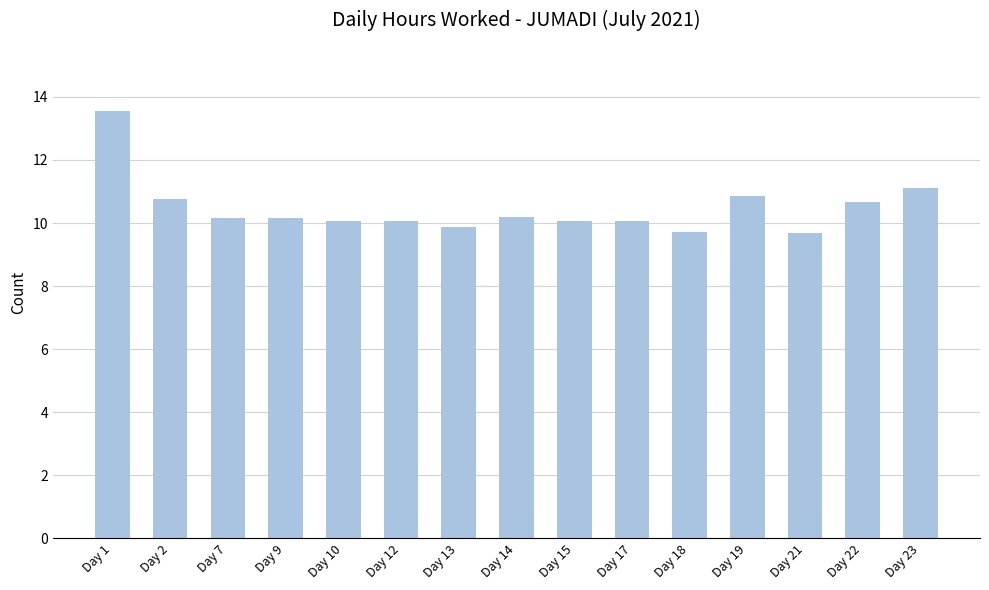

Reading right to left, transcribe all the data shown in this chart.

11.1	10.7	9.7	10.9	9.7	10.1	10.1	10.2	9.9	10.1	10.1	10.2	10.2	10.8	13.6